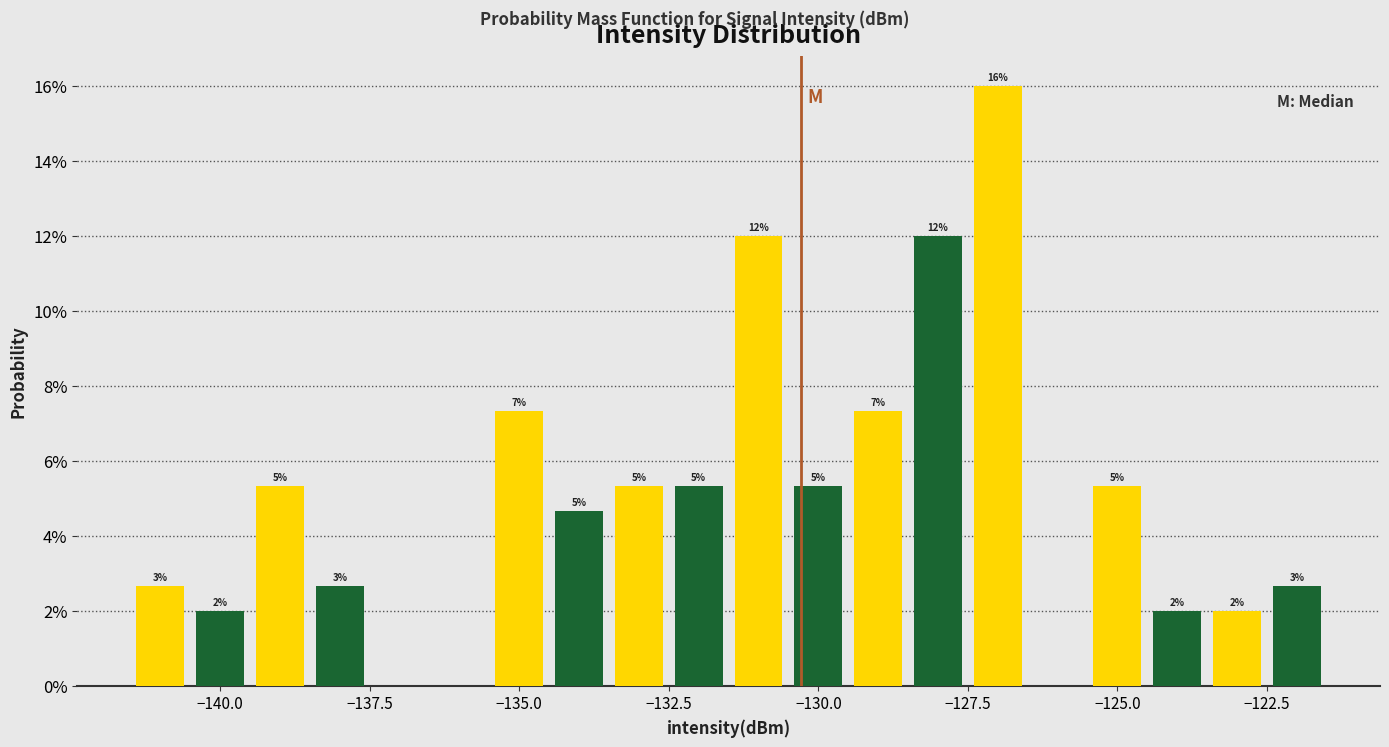

Around what value on the x-axis is the tallest bar? Give the approximate position of its centre, as read against the axis.

-127.0